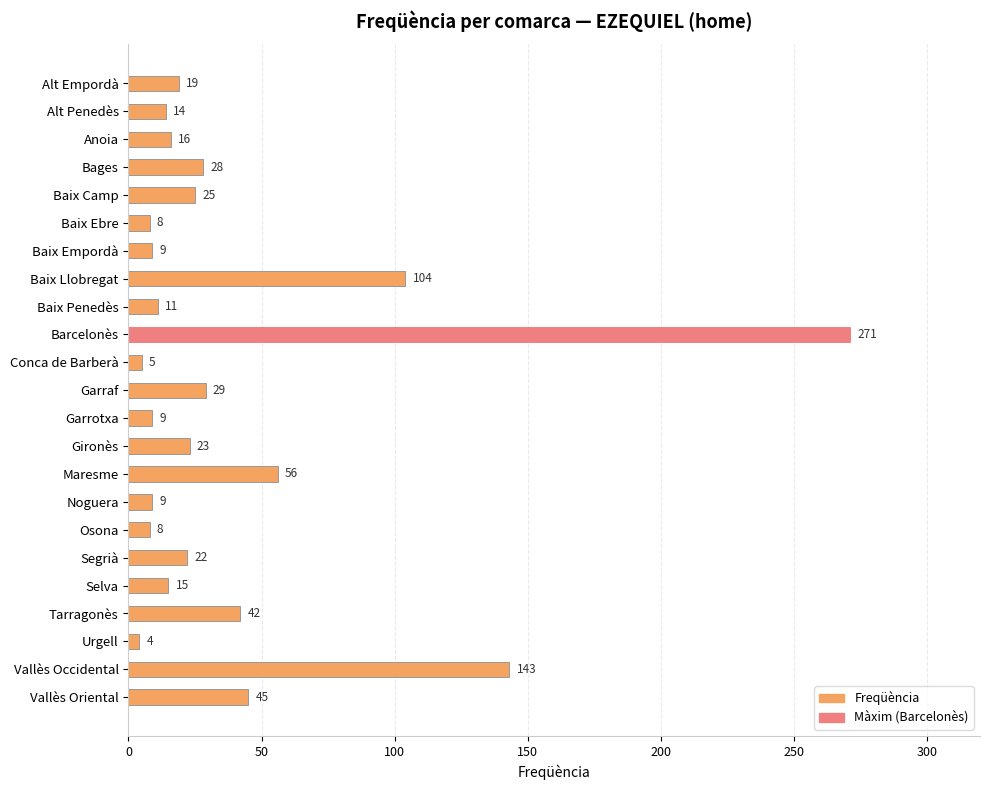

What is the approximate value at Baix Penedès?

11